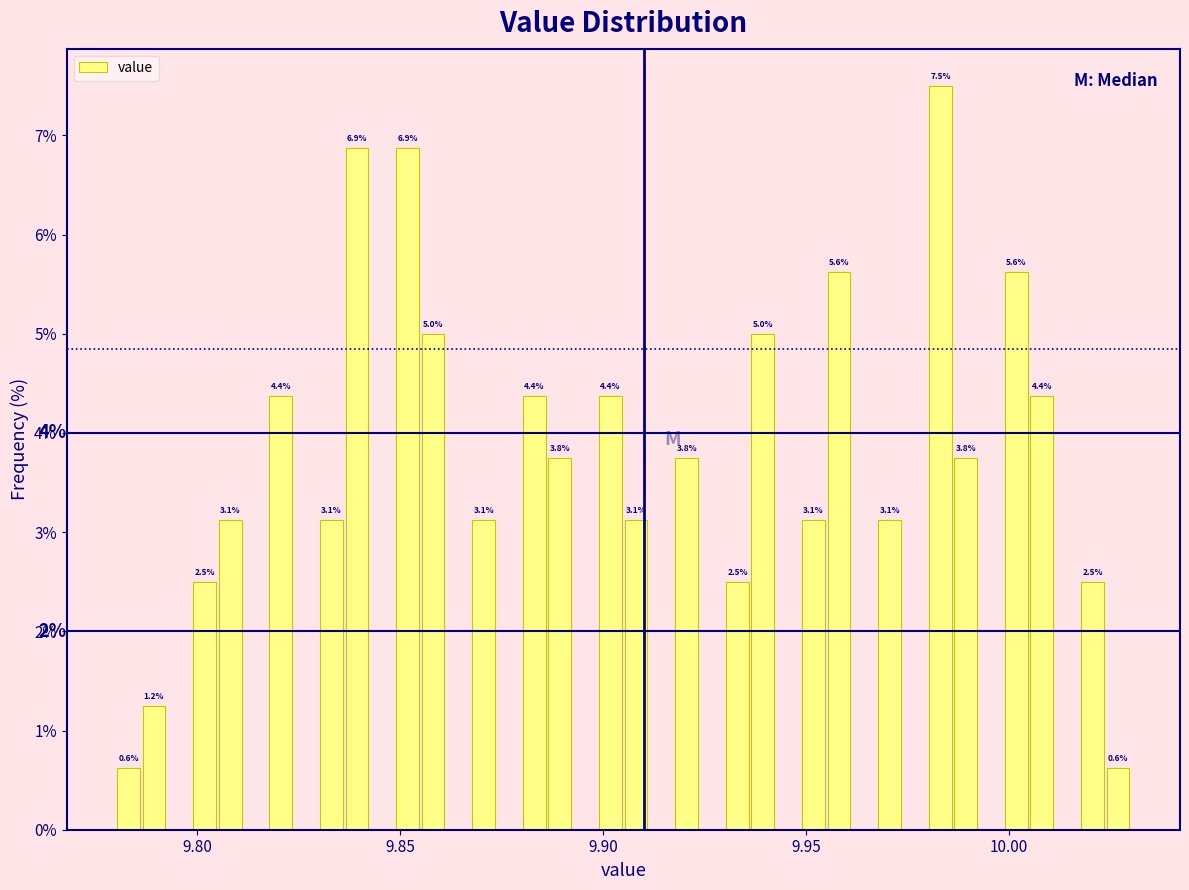

Read against the x-axis, roughly where is the centre of the tallest bar?

9.985